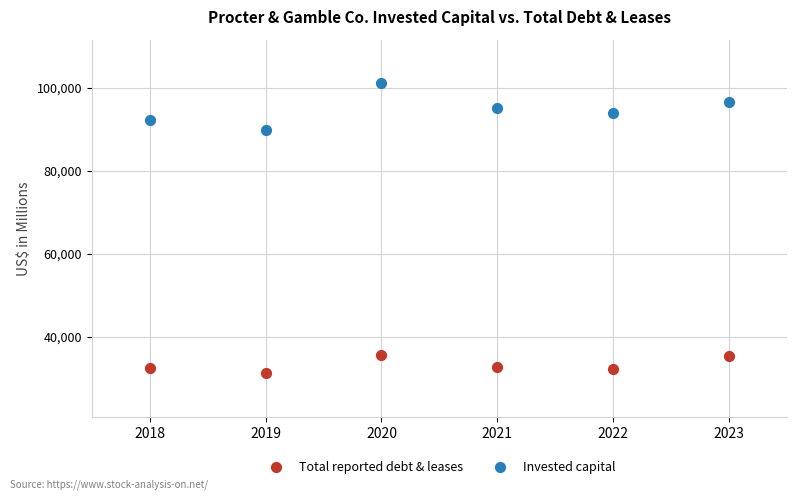

Across all data points, what is the average Y value?

64060